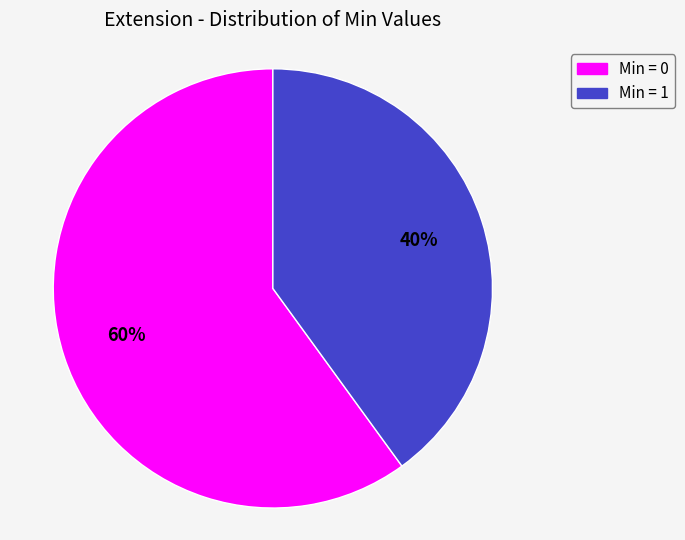

To the nearest percent, what is the average slice percentage?

50%